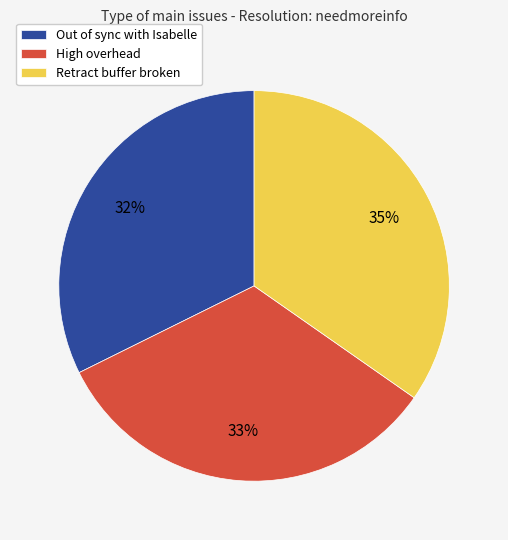

To the nearest percent, what percentage of the pie is Retract buffer broken?

35%